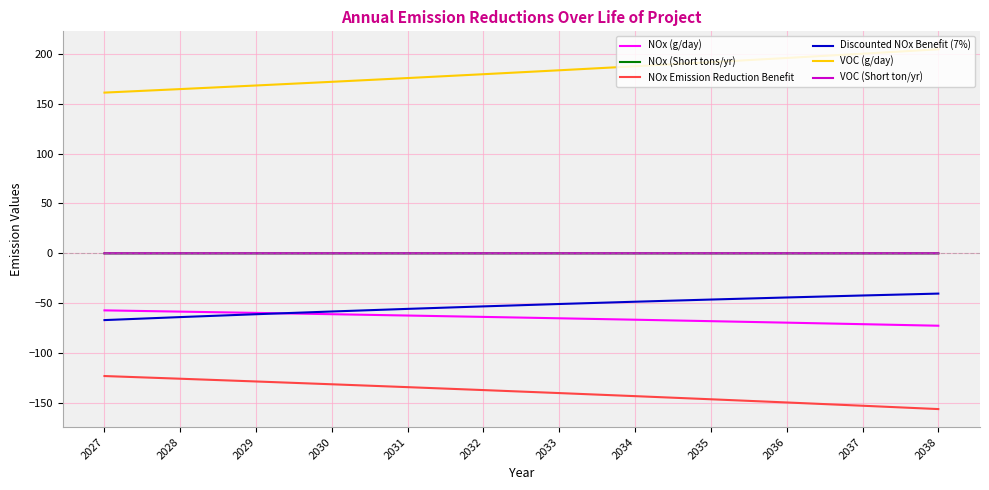

True or false: VOC (g/day) has more than 1 points higher than both neighbors.

False